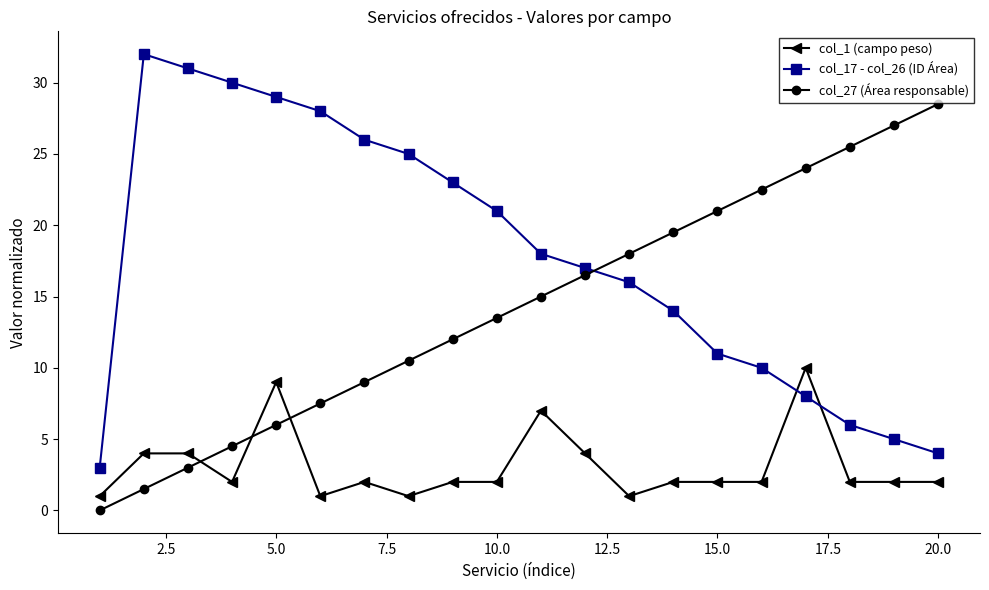

What is the value of the col_1 (campo peso) point at the 11th from the left?

7.0